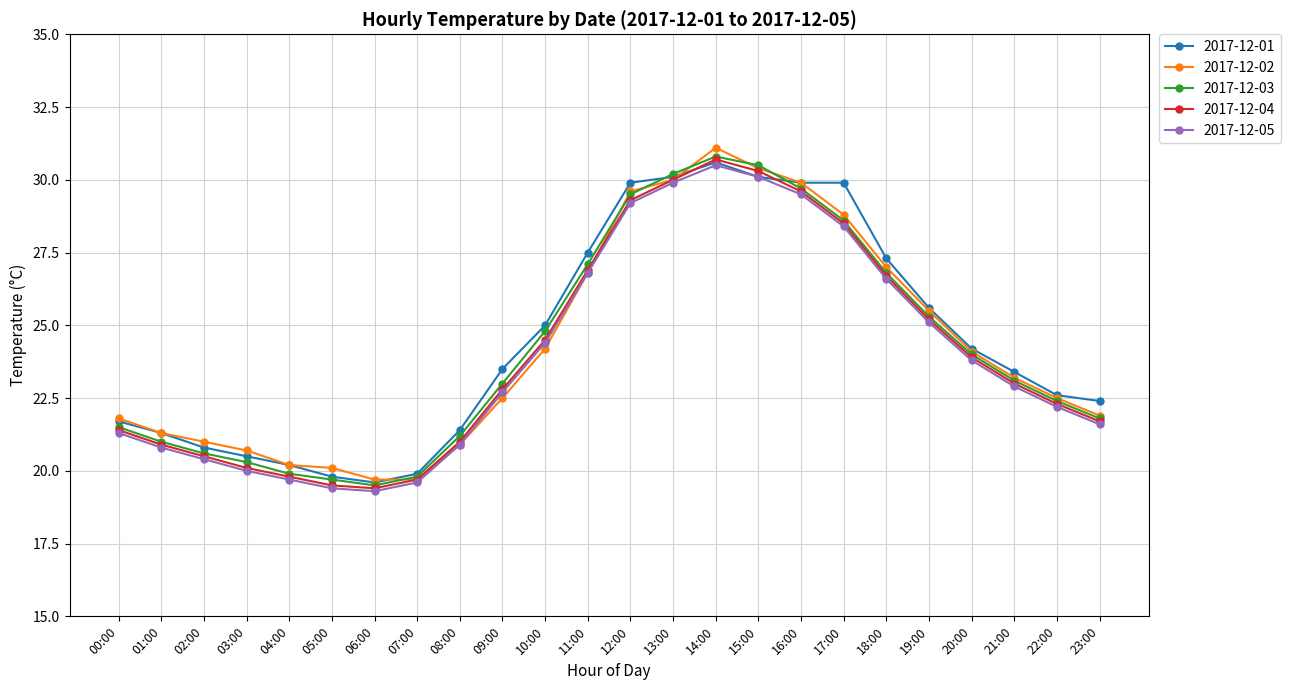

What is the label of the 3rd point from the right?

21:00